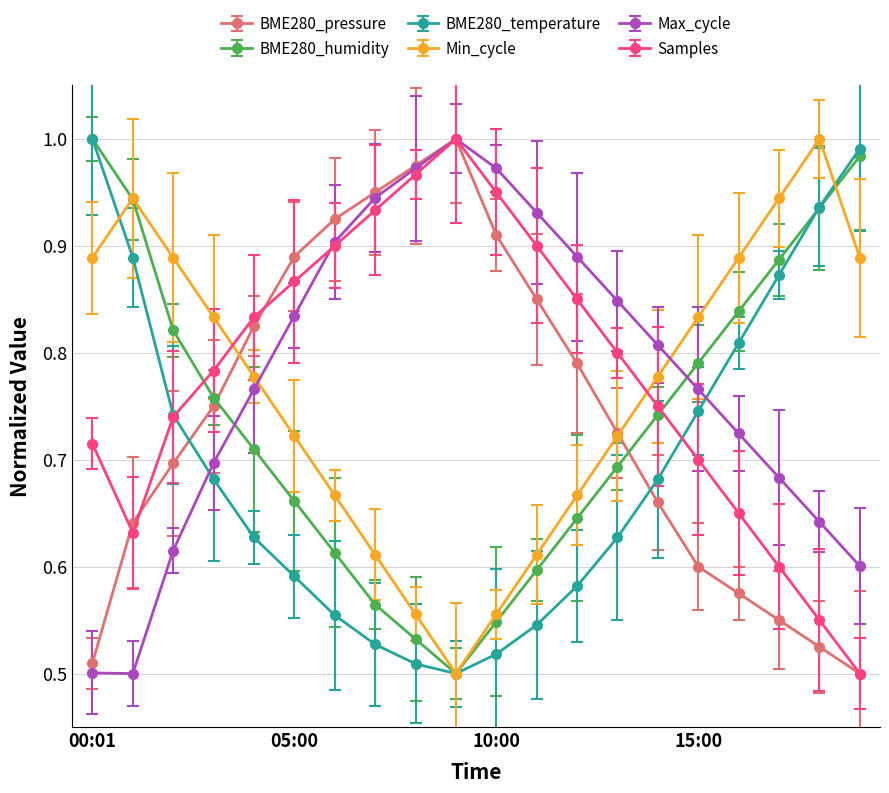

What are all the series names shown in the legend?

BME280_pressure, BME280_humidity, BME280_temperature, Min_cycle, Max_cycle, Samples